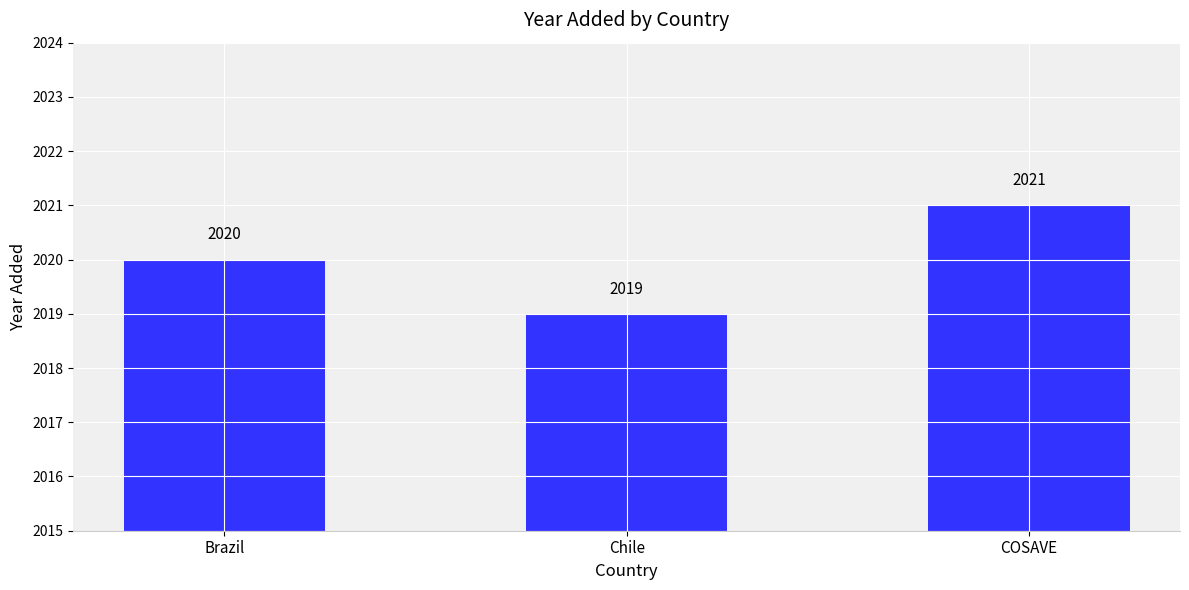

What is the difference between the maximum and minimum values?

2